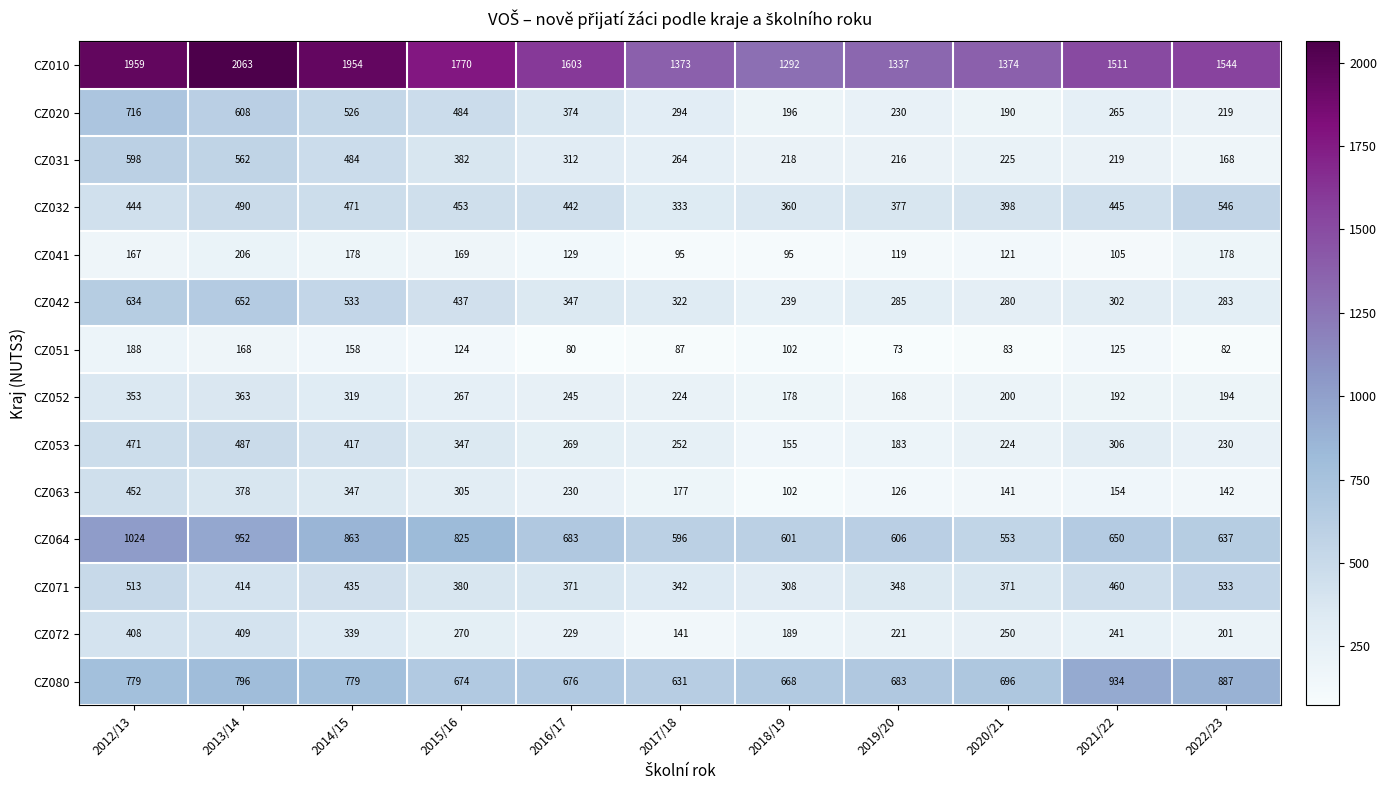

What value does the CZ071 series have at 2012/13, to the nearest 10?

510